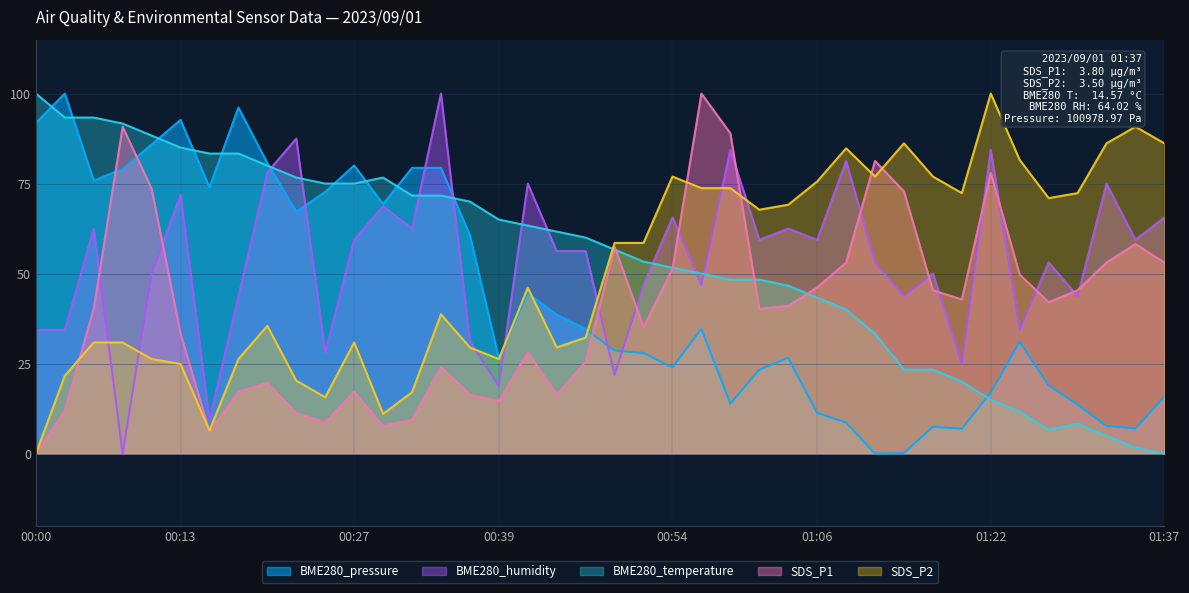

What is the value of the BME280_pressure point at the 17th from the left?

26.5